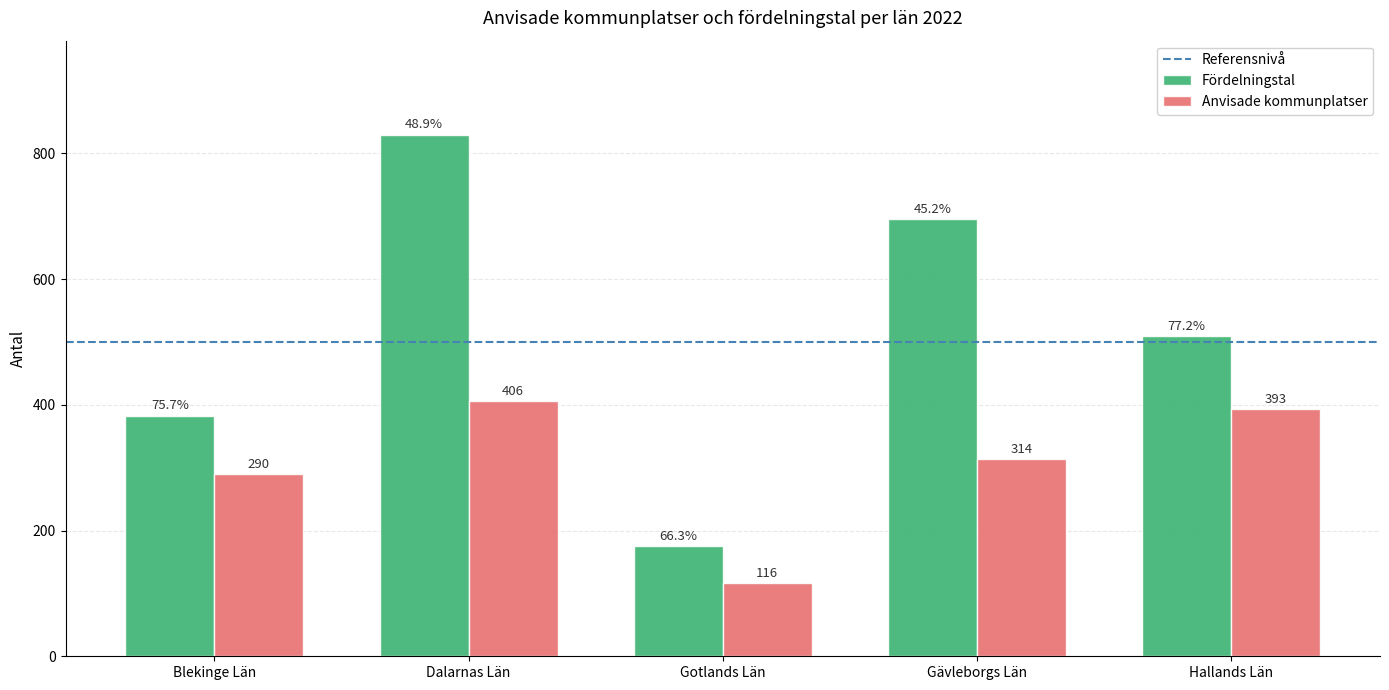

At which label is Anvisade kommunplatser closest to 261?

Blekinge Län